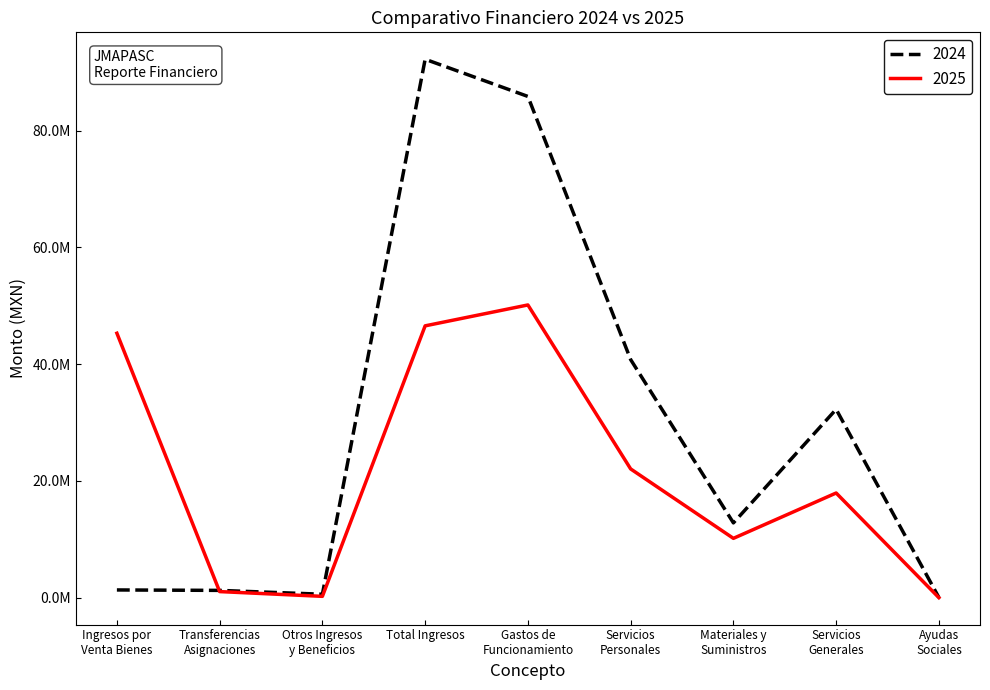

Is this an area chart (filled region under the line)?

No